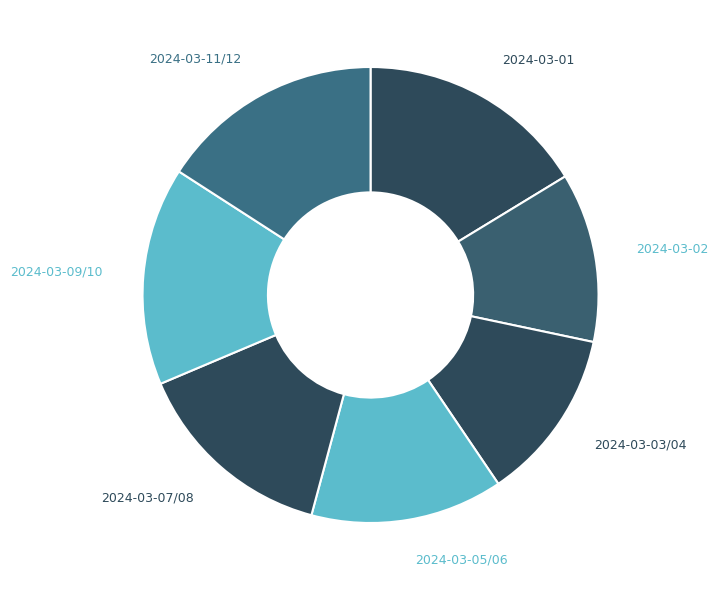

The 2024-03-11/12 slice represents 8% of the pie. True or false?

False